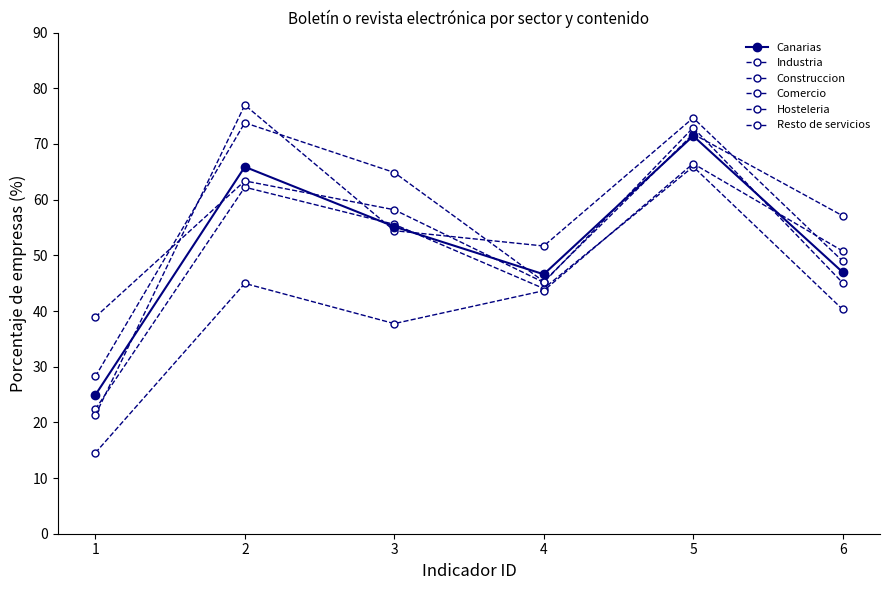

At how many categories does at least one series exceed 61?

3